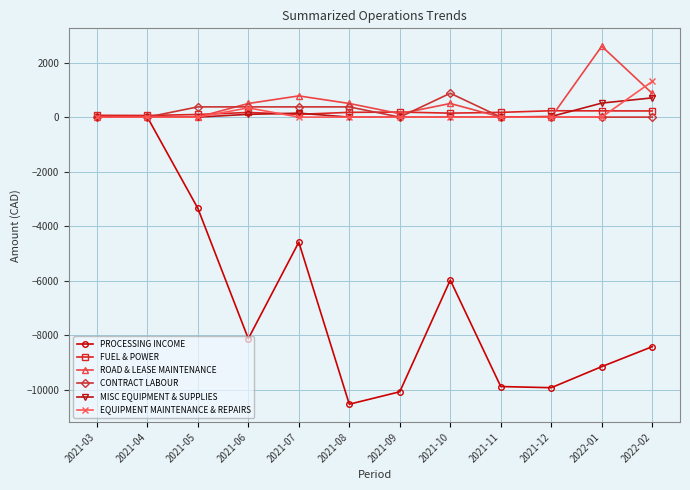

Which series changed the most between 2021-07 and 2021-08?

PROCESSING INCOME